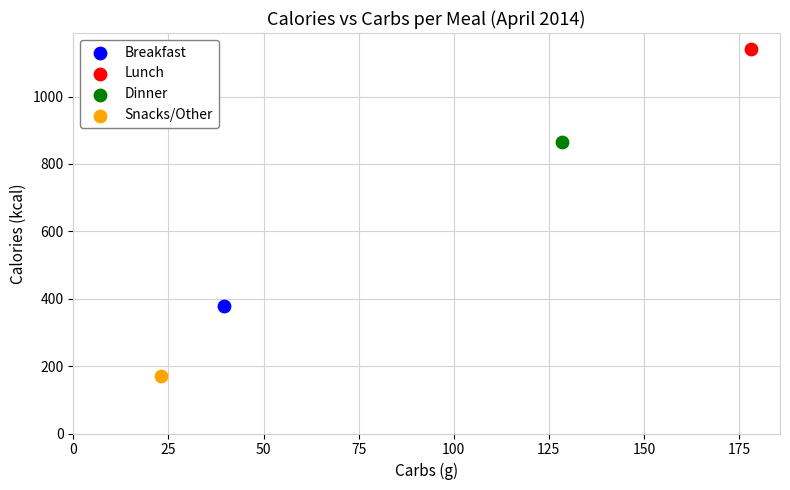

What are all the series names shown in the legend?

Breakfast, Lunch, Dinner, Snacks/Other